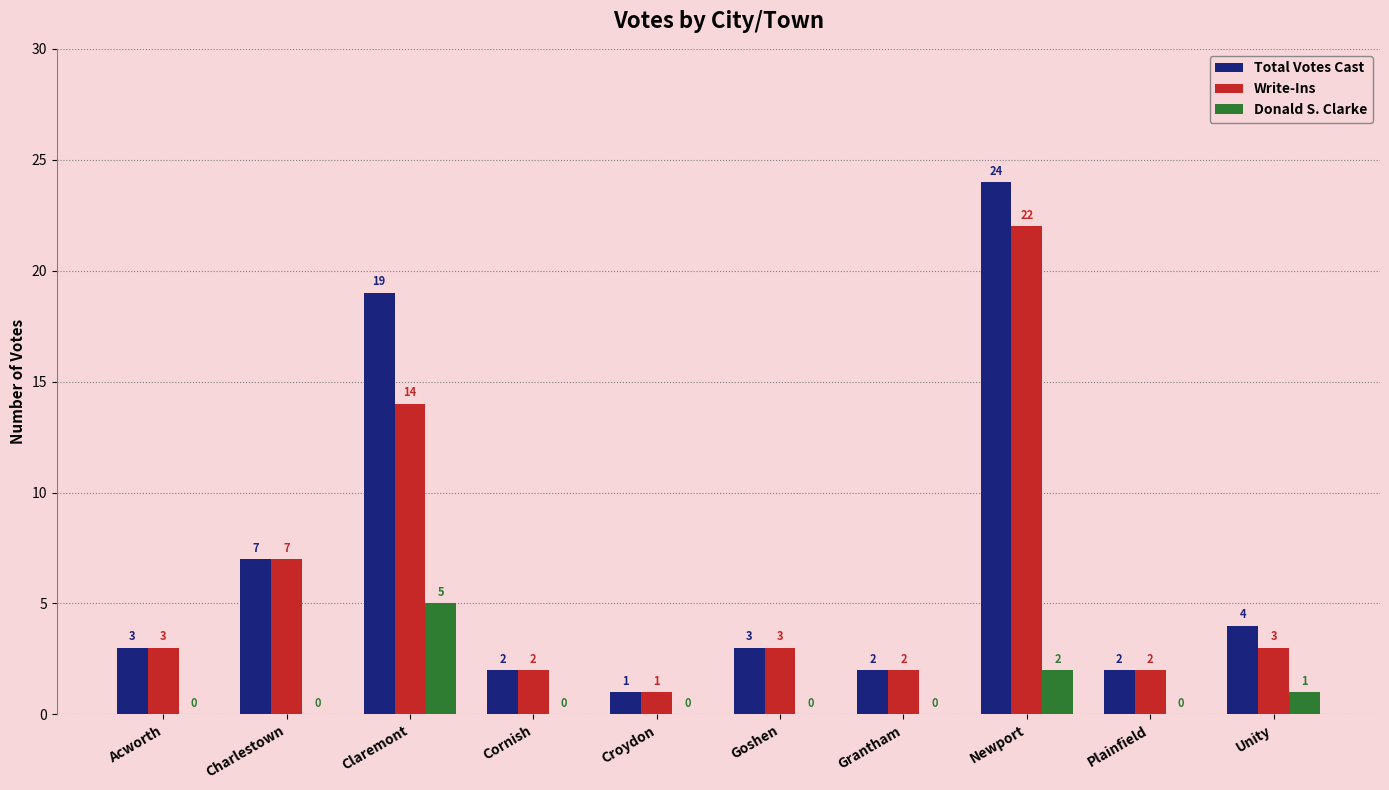

Does the chart contain stacked bars?

No